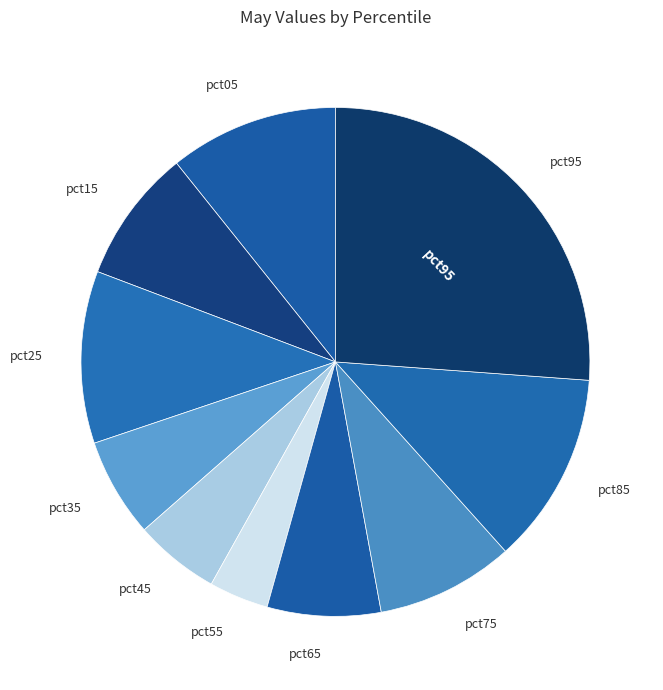

How many slices are in this pie chart?

10